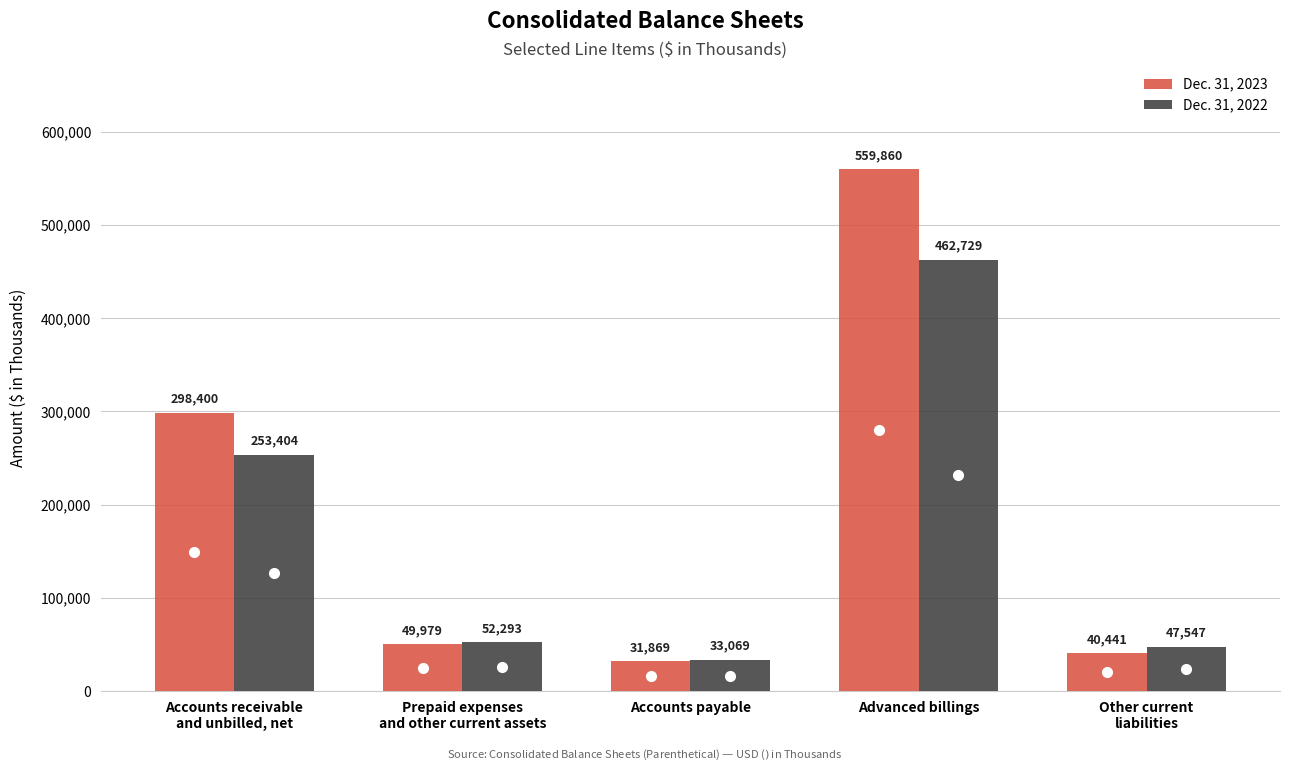

What is the difference between the maximum and minimum values in the Dec. 31, 2023 series?

527991